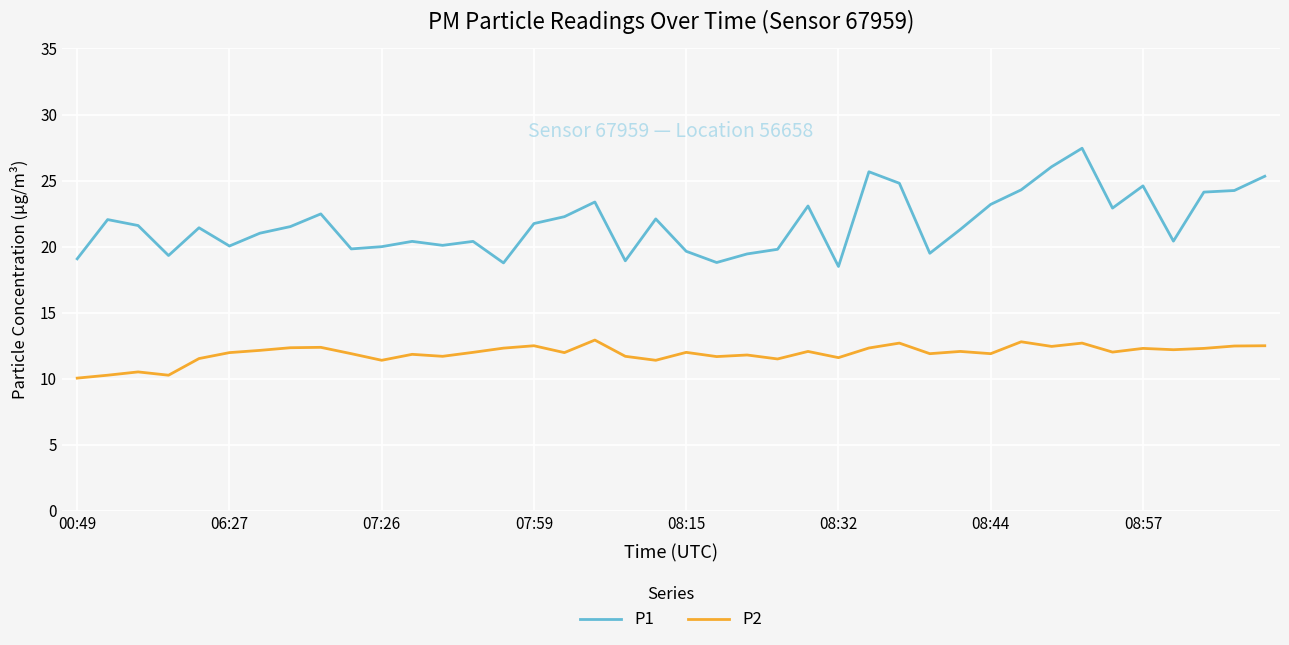

True or false: P1 and P2 intersect in this chart.

False